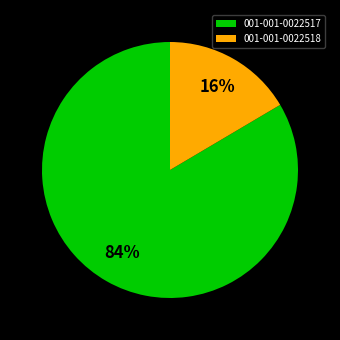

Between 001-001-0022517 and 001-001-0022518, which is larger?

001-001-0022517